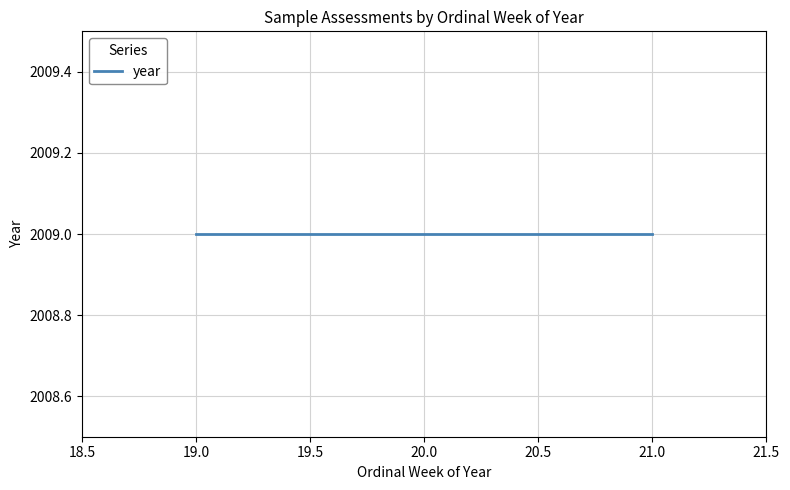

At how many categories does at least one series exceed 1842?

3